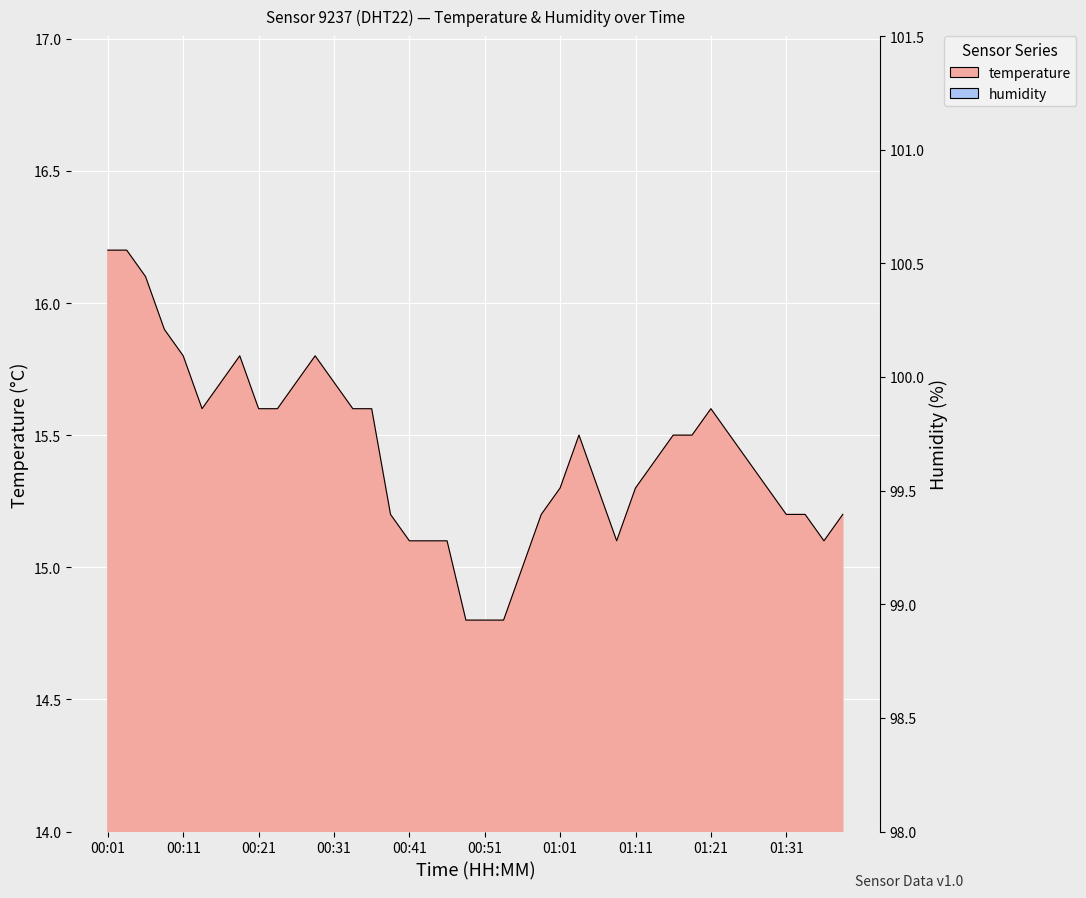

What is the sum of the values at 01:29 and 01:21?

30.9